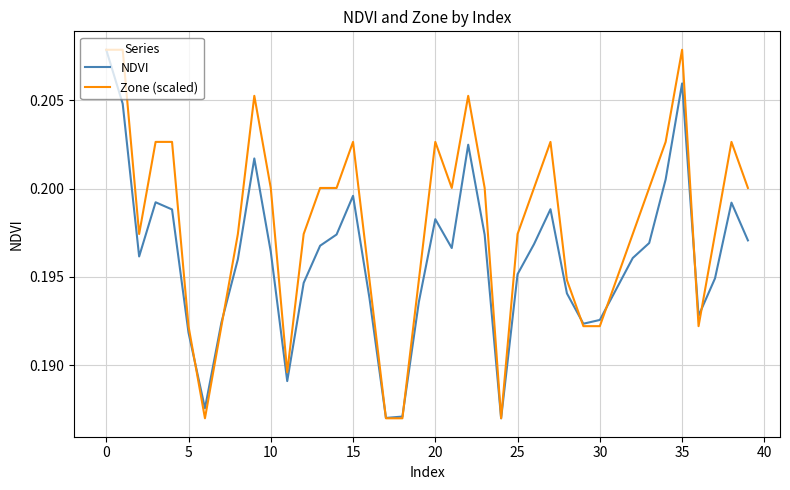

Which series has the largest total across all categories?

Zone (scaled)